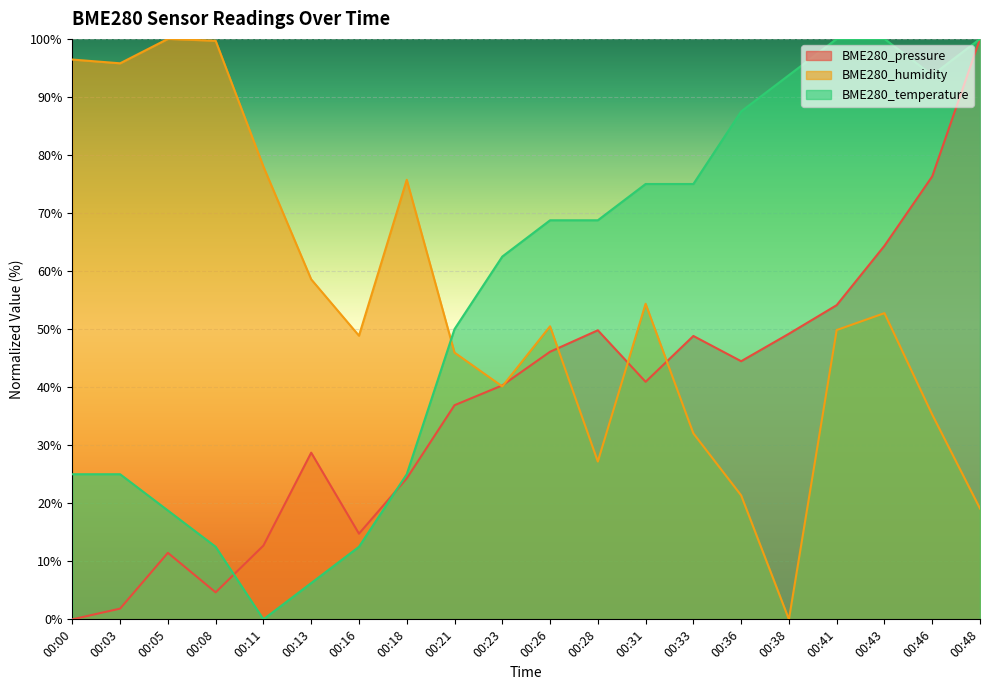

What is the difference between the BME280_humidity values at 00:28 and 00:18?

48.5